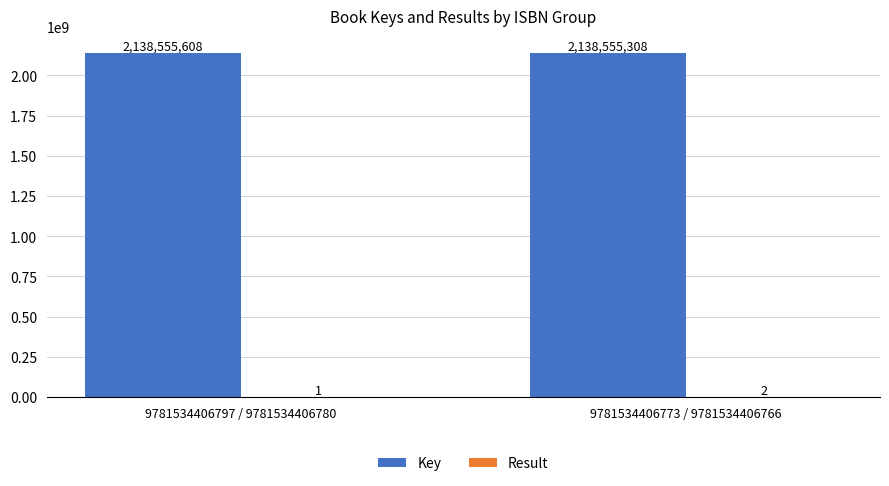

How many series are shown in this chart?

2